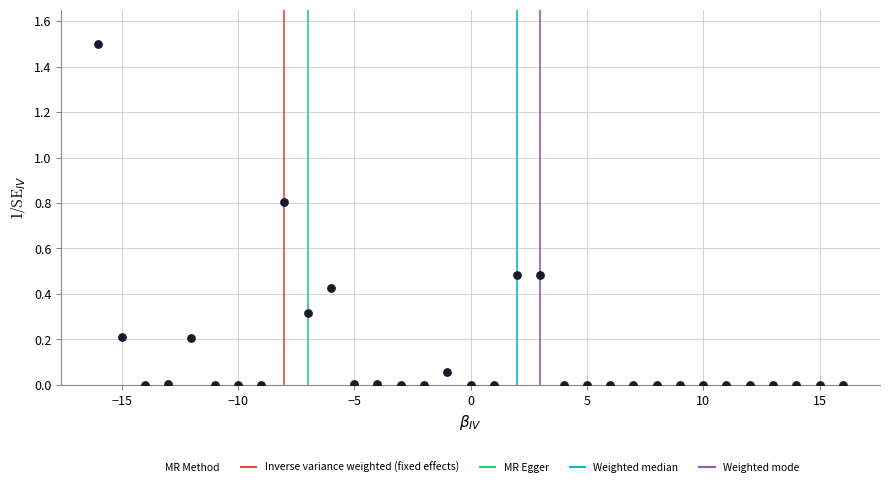

What is the range of X values (max minus min)?

32.0